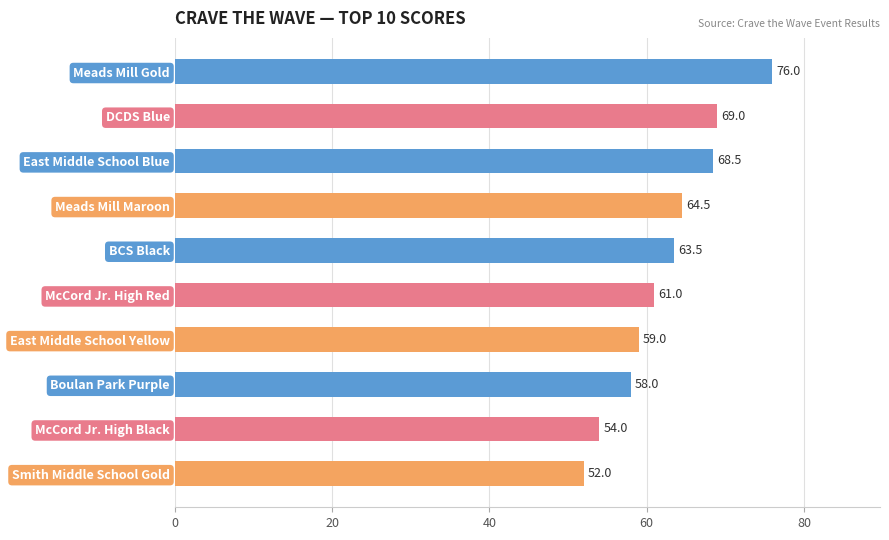

The chart shows a value of 68.5 at East Middle School Blue. True or false?

True